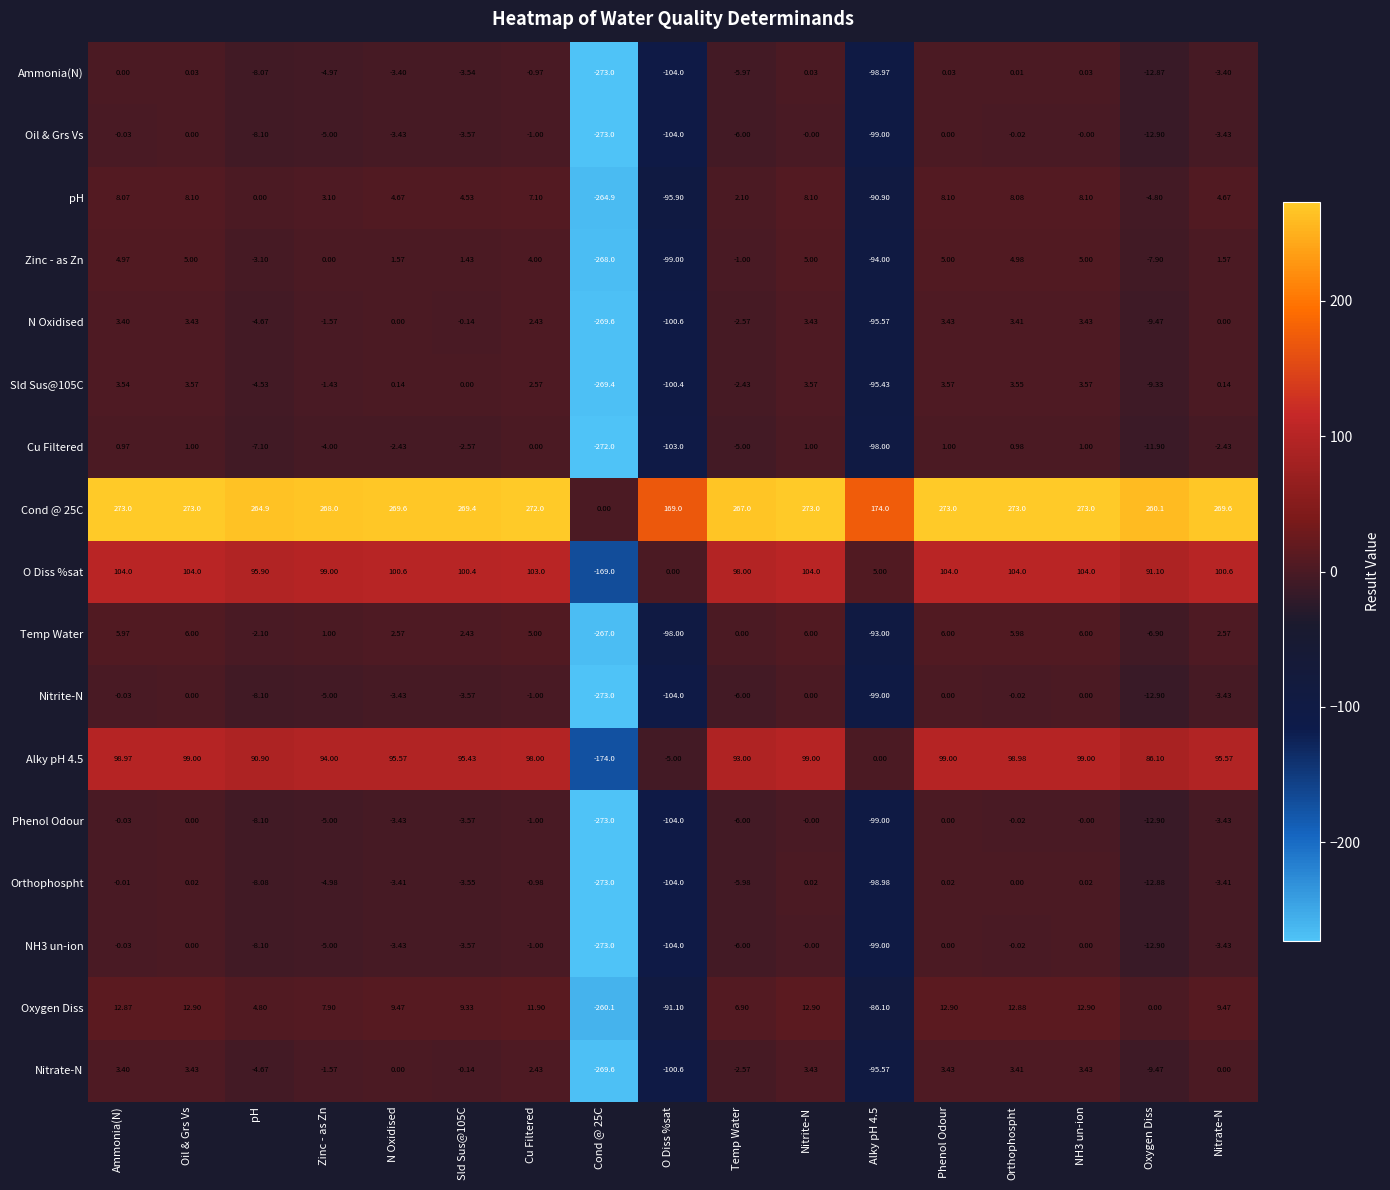

Count the number of categories in the chart.

17